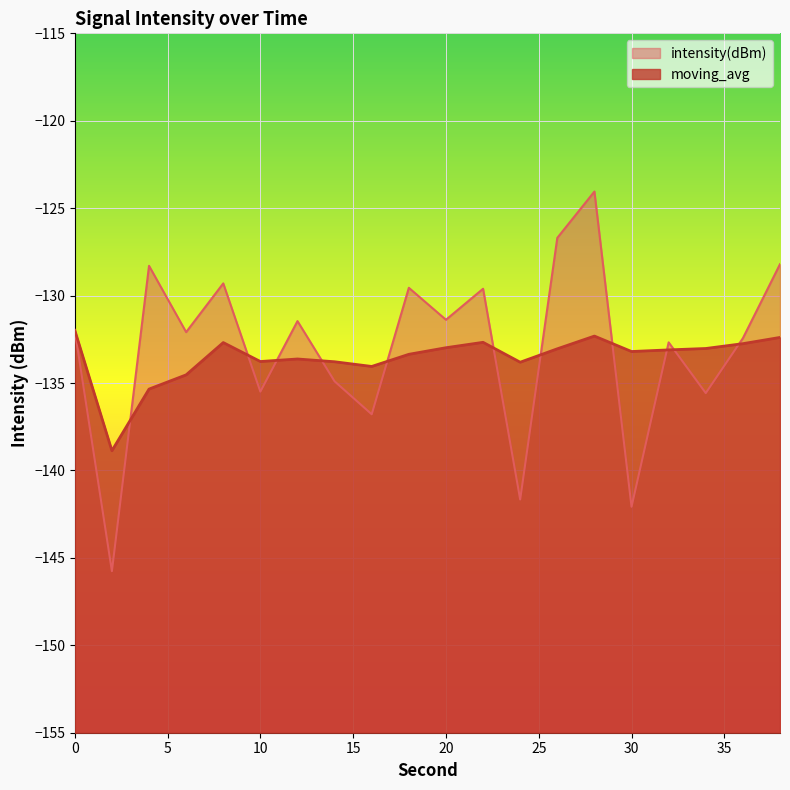

What is the value of the moving_avg point at the 6th from the left?

-133.8